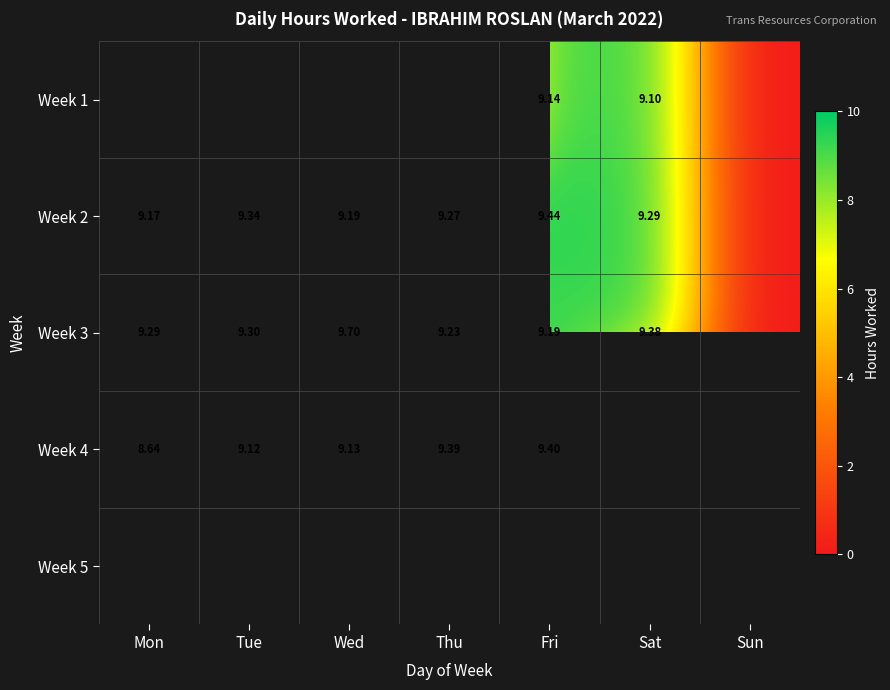

Is the value of Week 3 at Thu greater than the value of Week 2 at Tue?

No